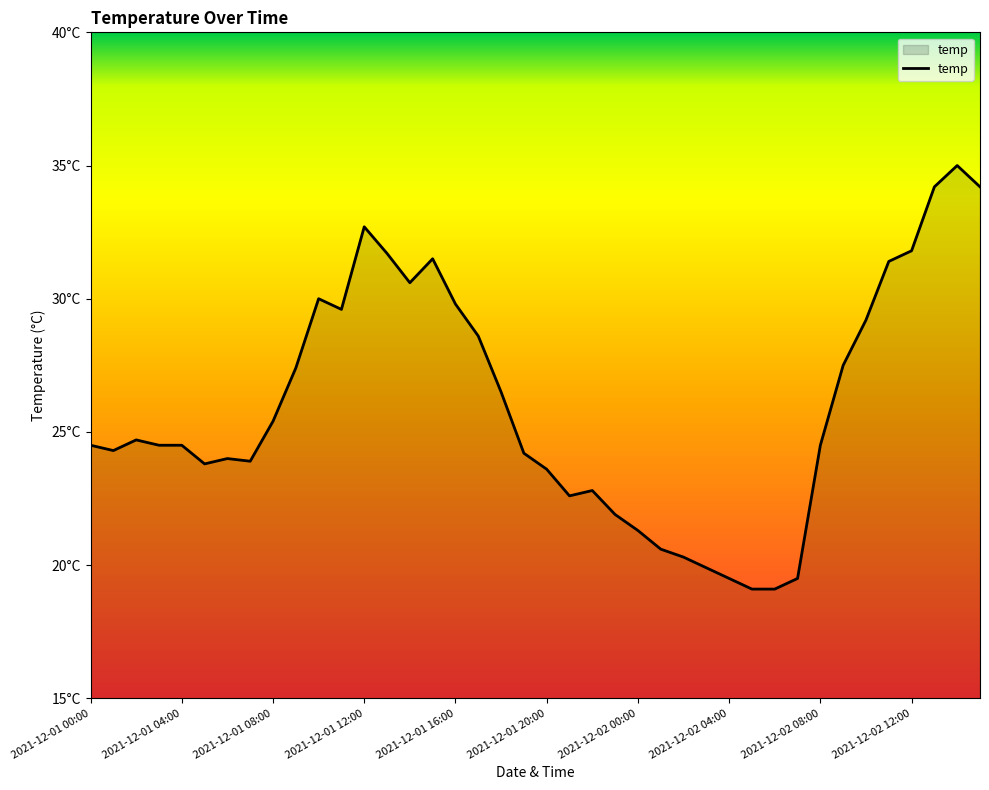

Is this an area chart (filled region under the line)?

Yes